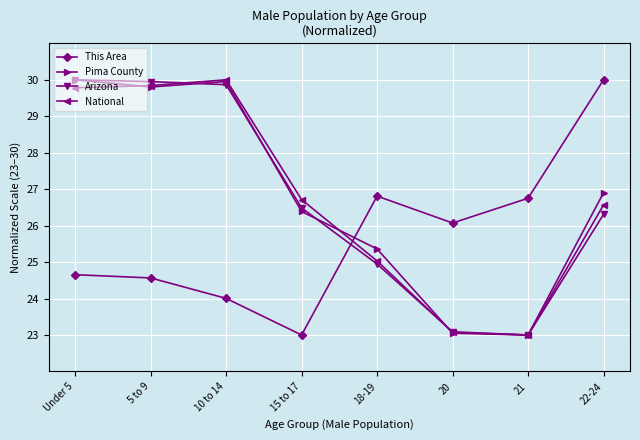

In Arizona, how many points are lower than both neighbors (excluding endpoints)?

1